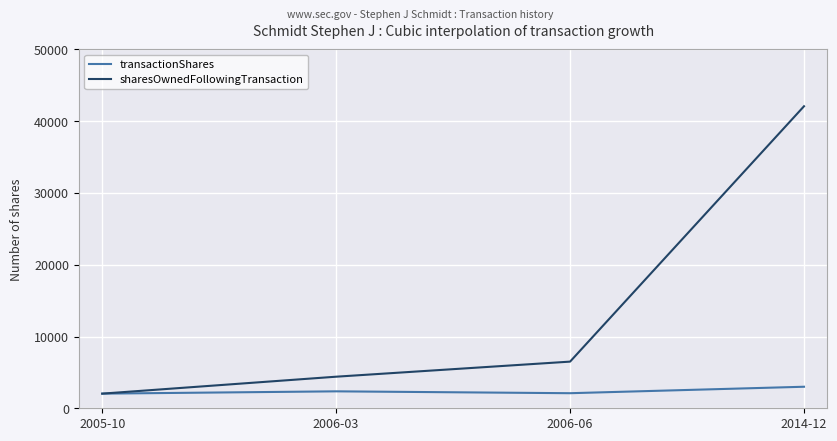

True or false: sharesOwnedFollowingTransaction has more than 0 points higher than both neighbors.

False